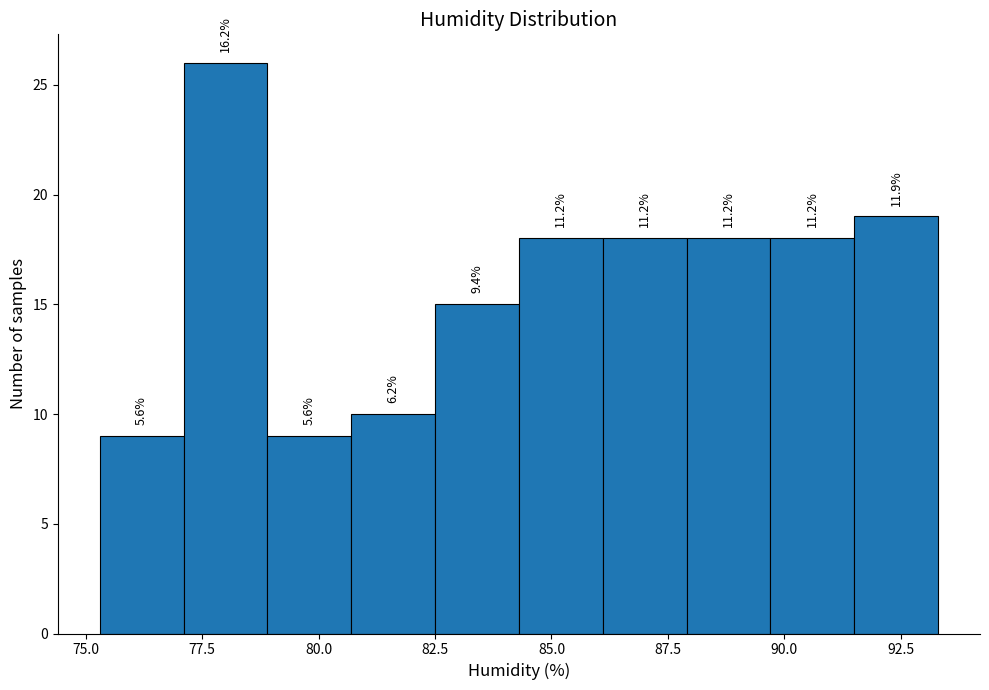

Read against the x-axis, roughly where is the centre of the tallest bar?

78.0